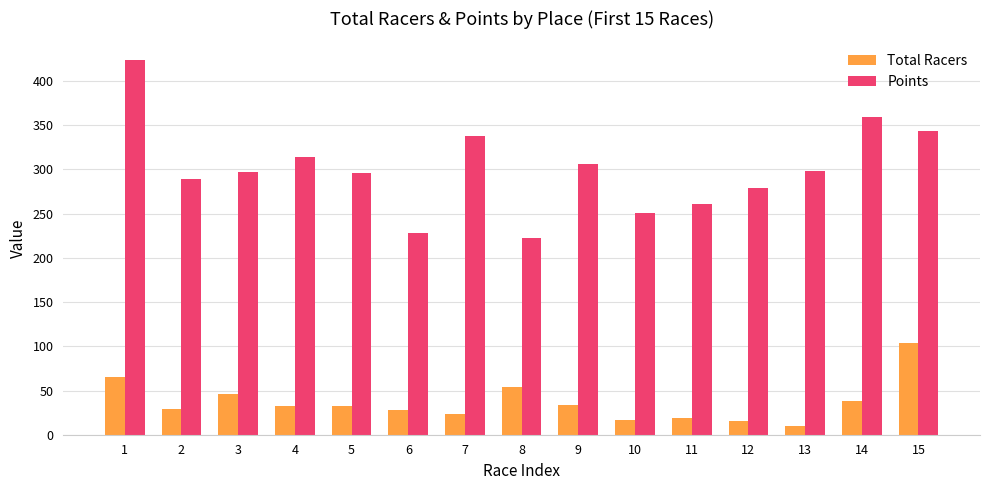

What is the difference between the highest and lowest values at 13?

288.7